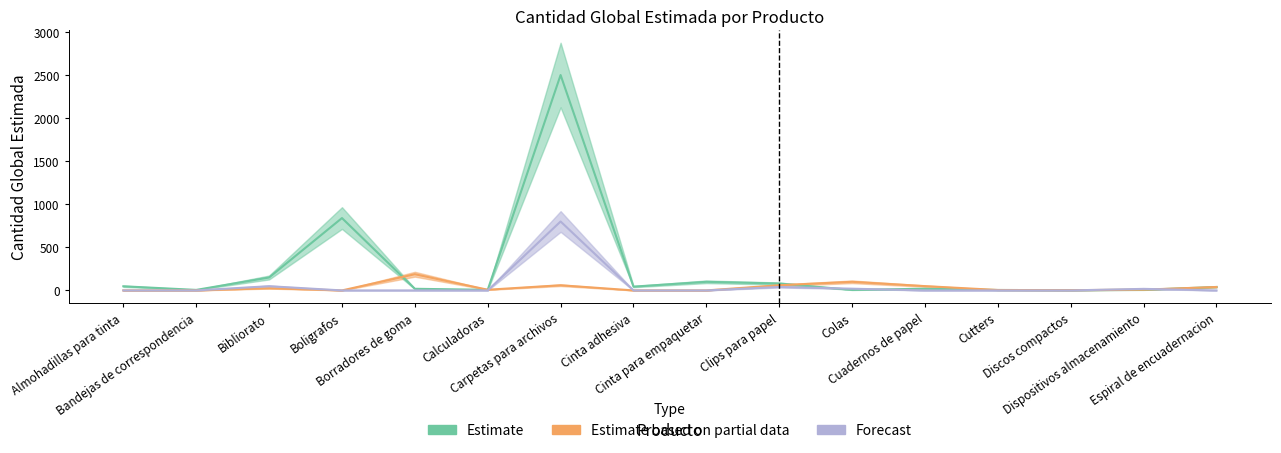

What value does the Estimate based on partial data series have at Carpetas para archivos, to the nearest 50?

50